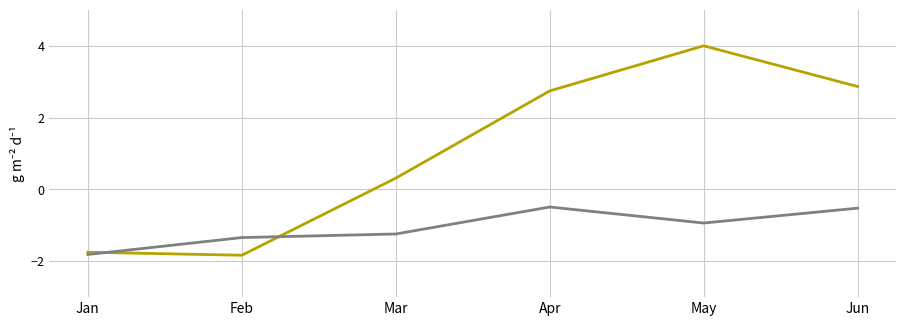

What is the total value across all series at May?

3.1